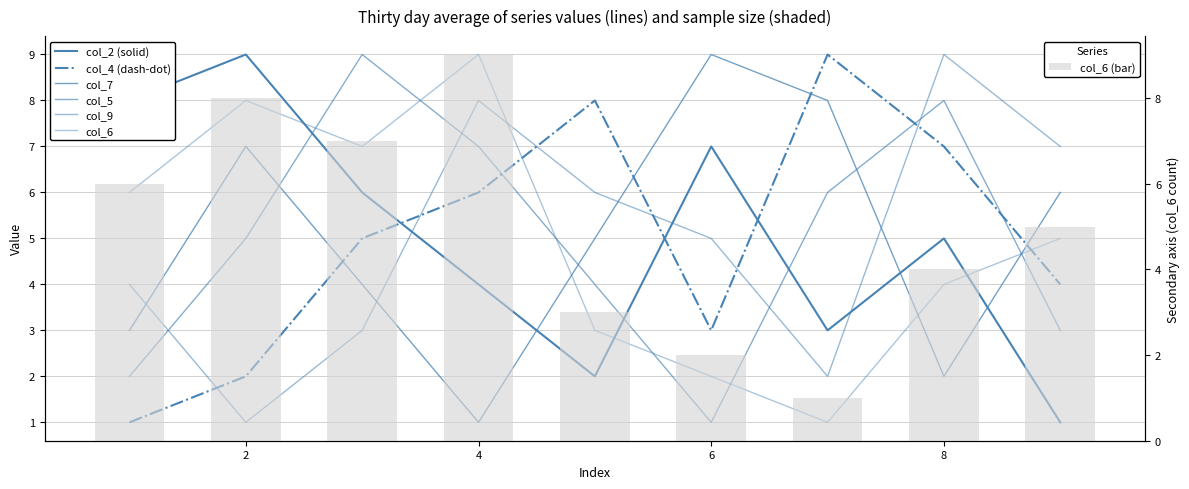

What is the smallest value displayed?

1